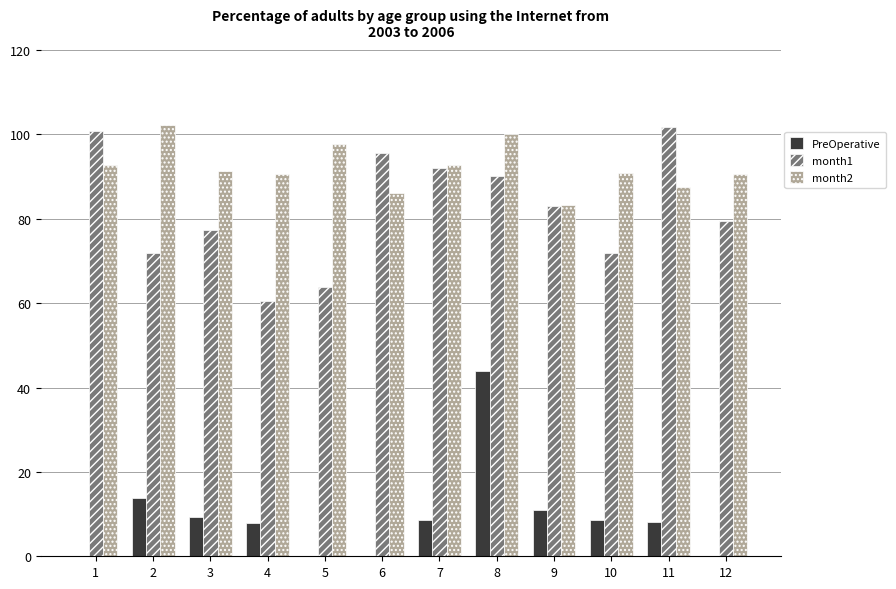

What is the difference between the second highest and minimum values in the month2 series?

16.9